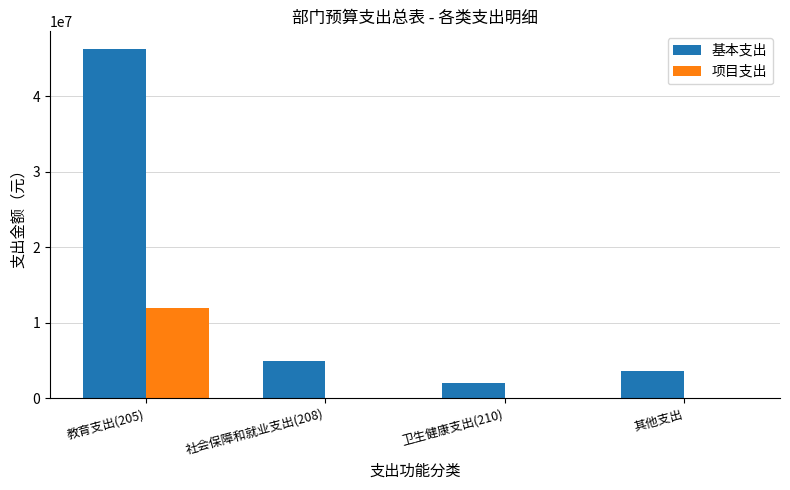

At which category does the chart reach its peak across all series?

教育支出(205)